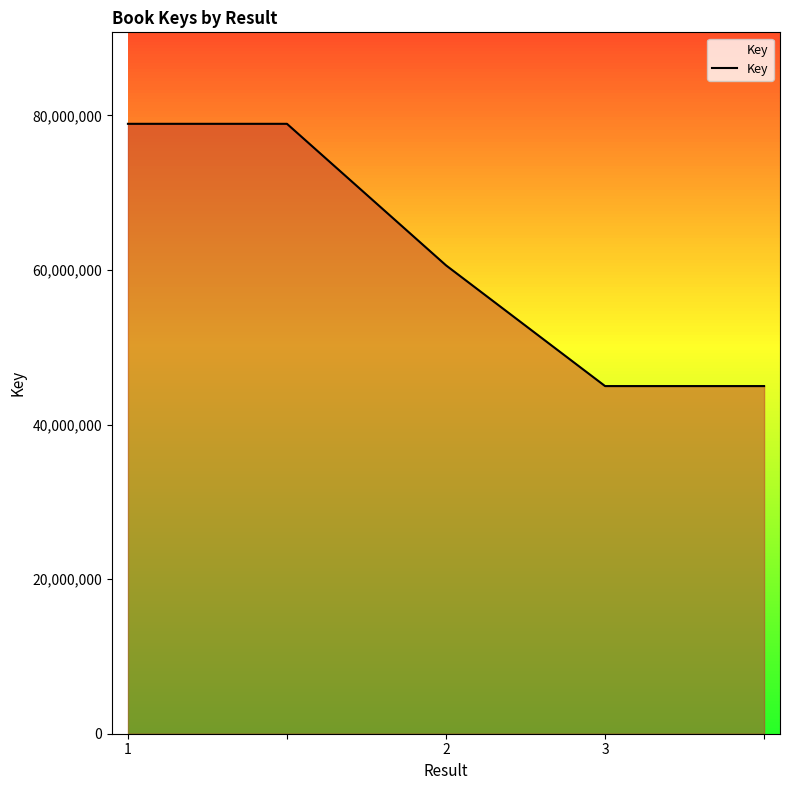

What is the difference between the second highest and minimum values?

33924825